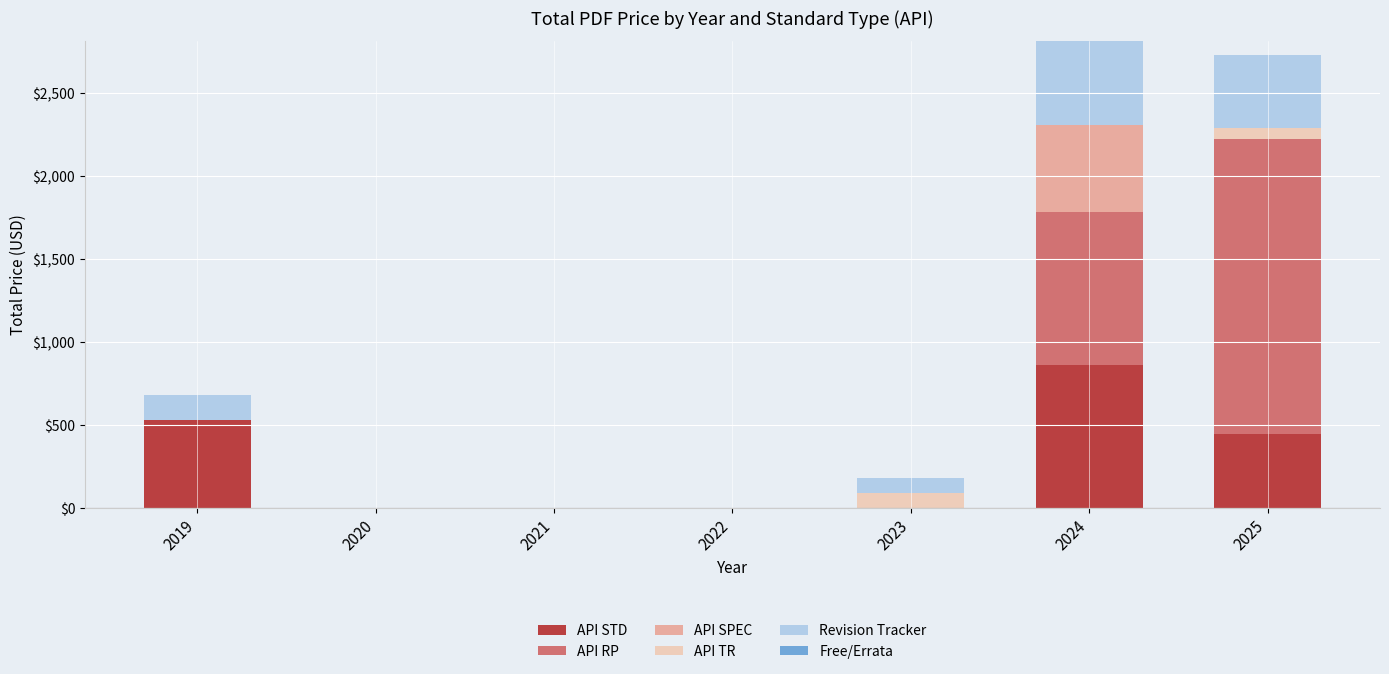

True or false: API STD has a value of 846 at 2019.

False